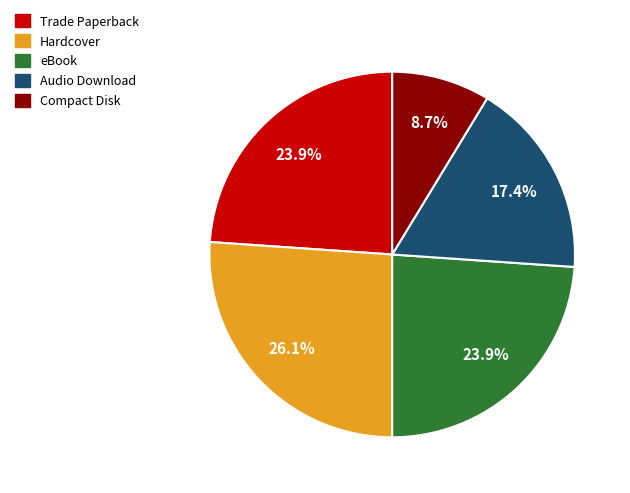

To the nearest percent, what is the difference between the Compact Disk and Trade Paperback slice percentages?

15%